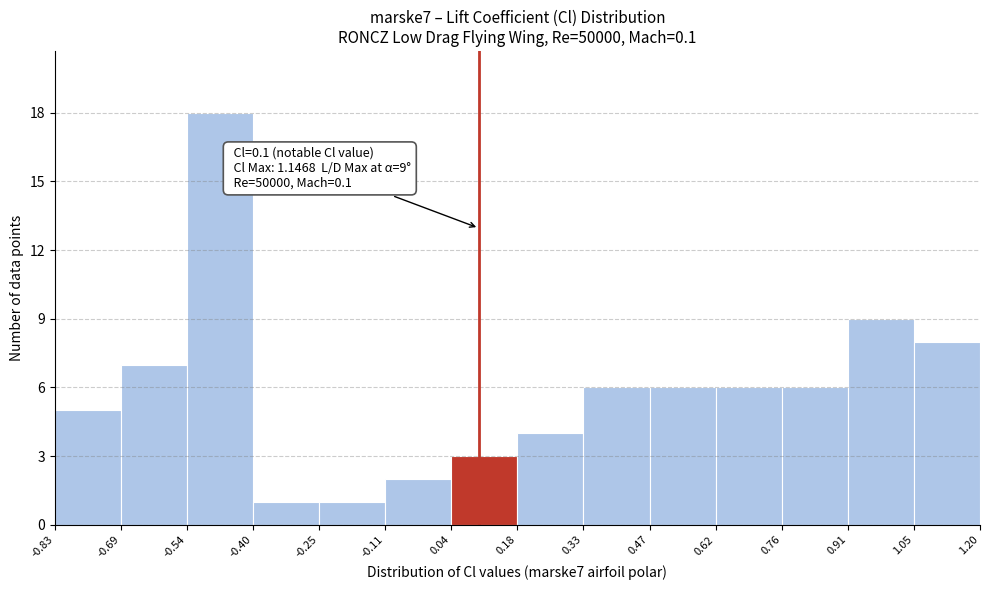

Which range on the x-axis has the tallest bar?

-0.54 to -0.40